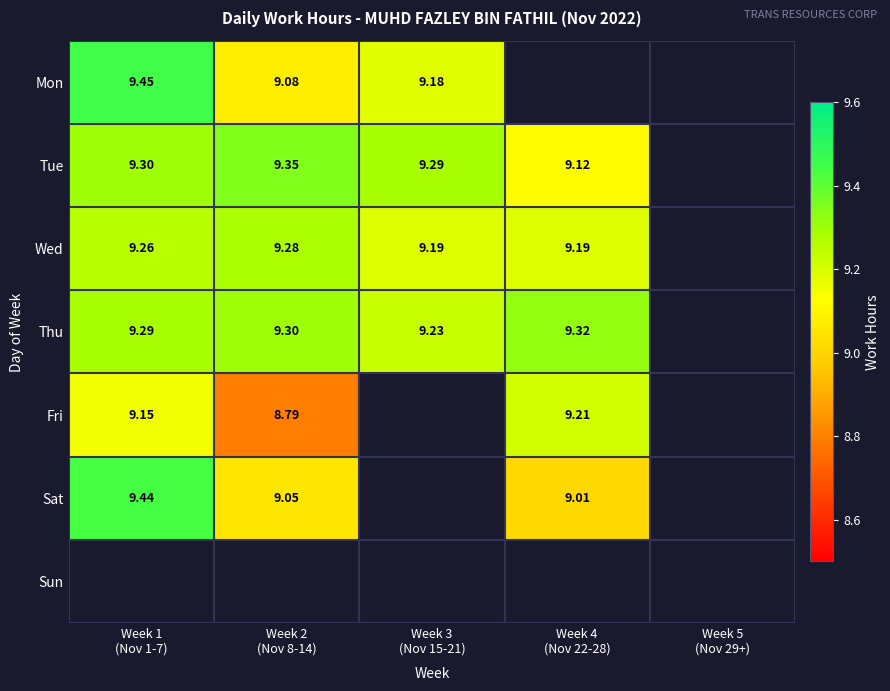

Rank the series by their maximum value, from lowest to highest.

Fri, Wed, Thu, Tue, Sat, Mon, Sun